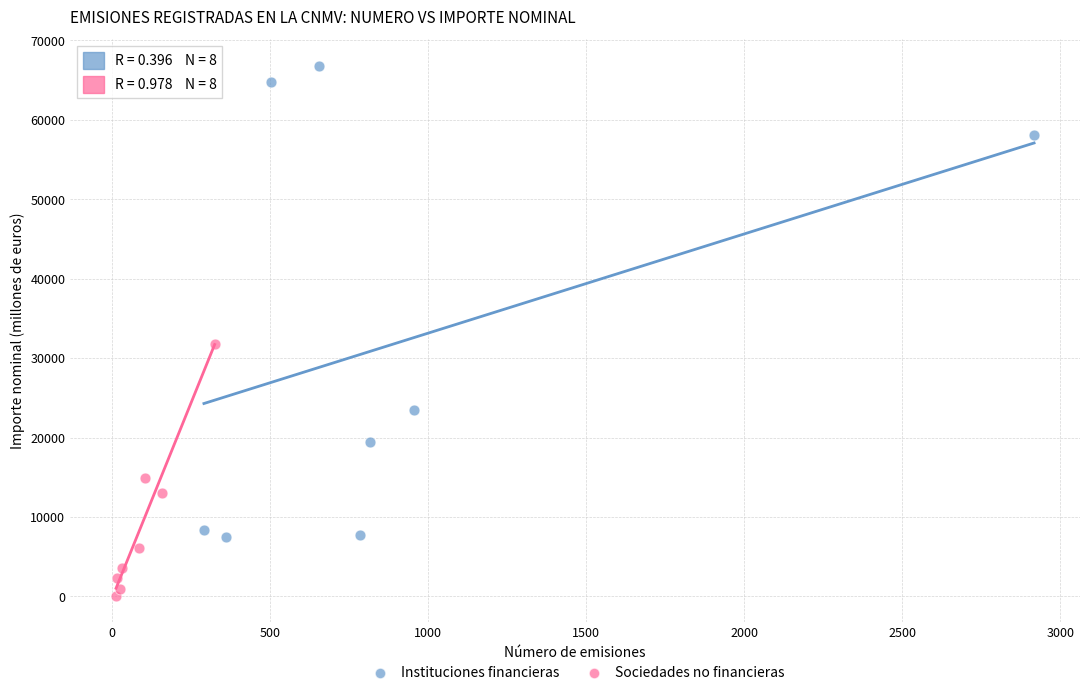

Which series has the largest Y range (max minus min)?

Instituciones financieras